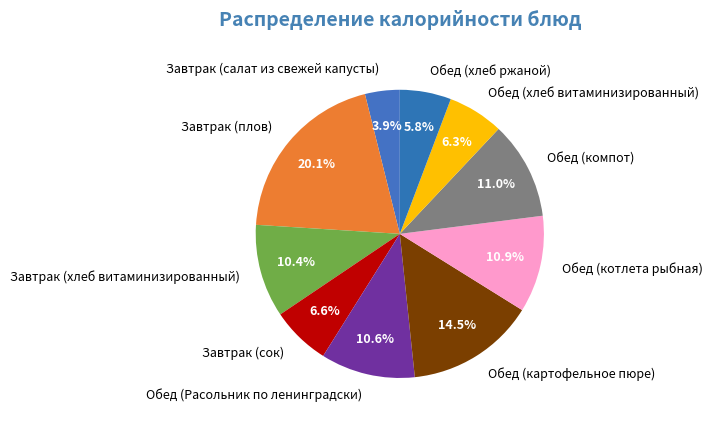

Does any single category account for the majority?

No